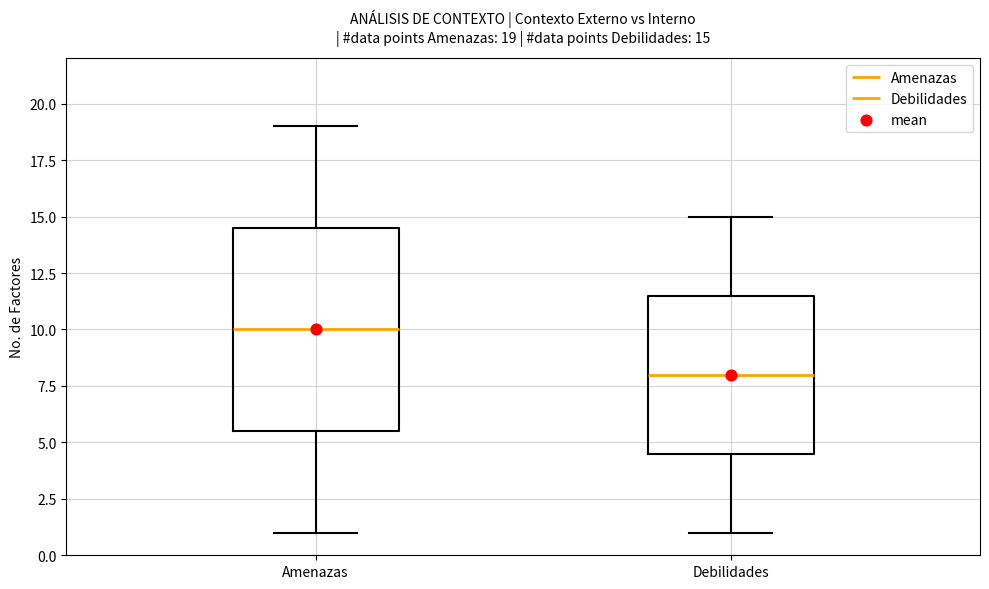

Which box's median line is the lowest?

Debilidades